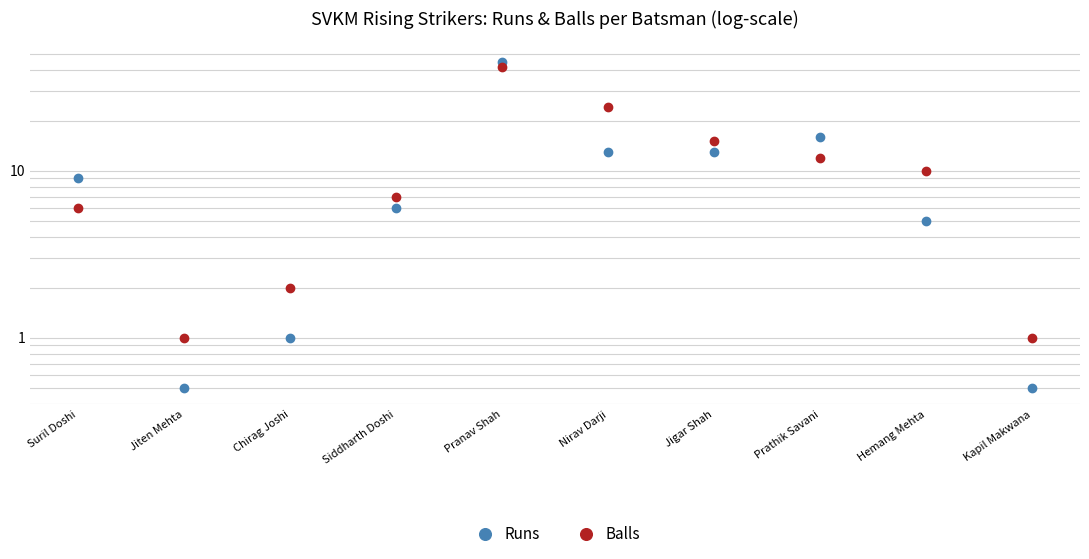

Where does the Balls series first go above 10?

Pranav Shah